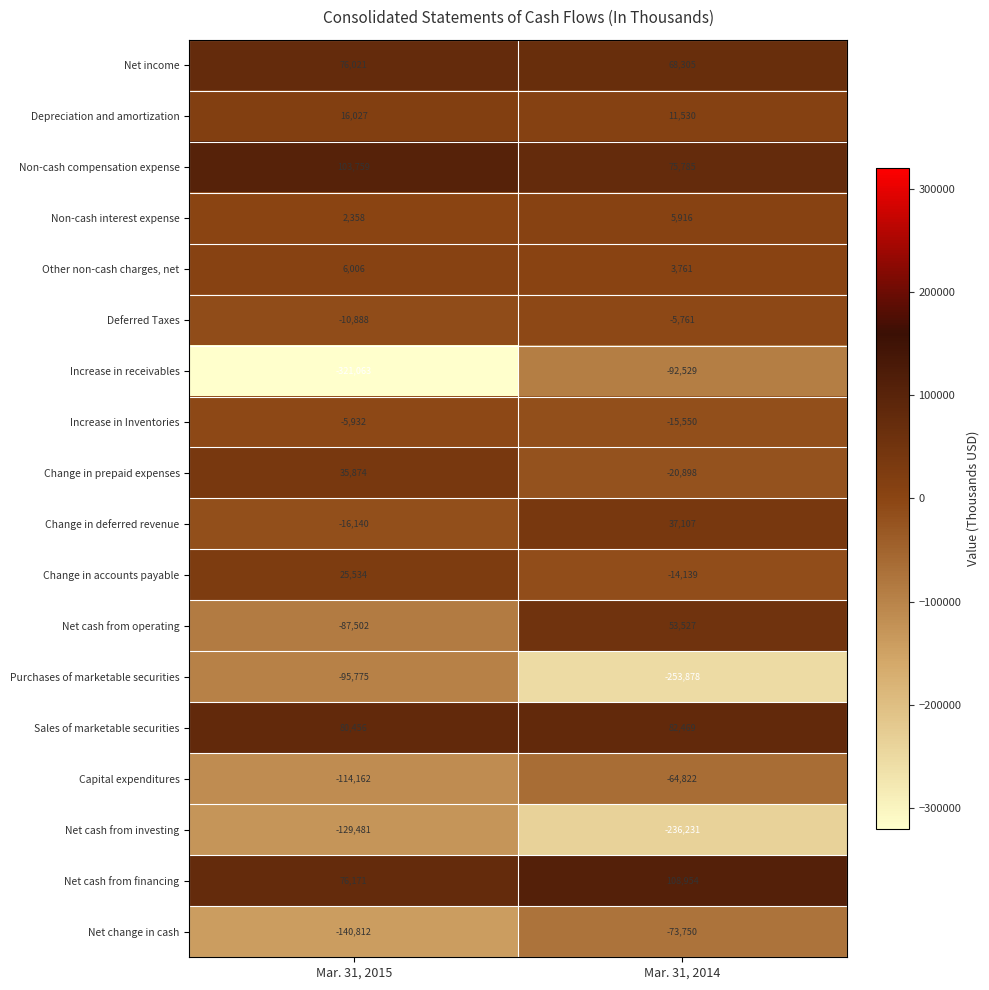

What is the spread (max minus min) of values at Mar. 31, 2015?

424822